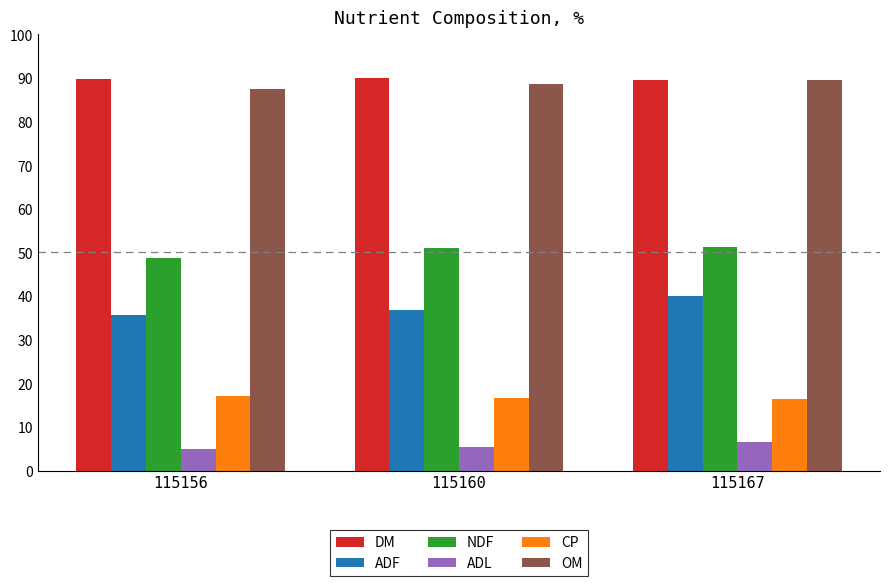

At which label does ADF reach its peak?

115167